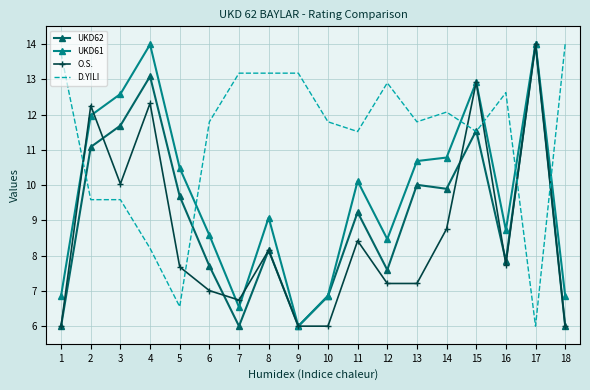

What is the difference between the highest and lowest values at 10?

5.8